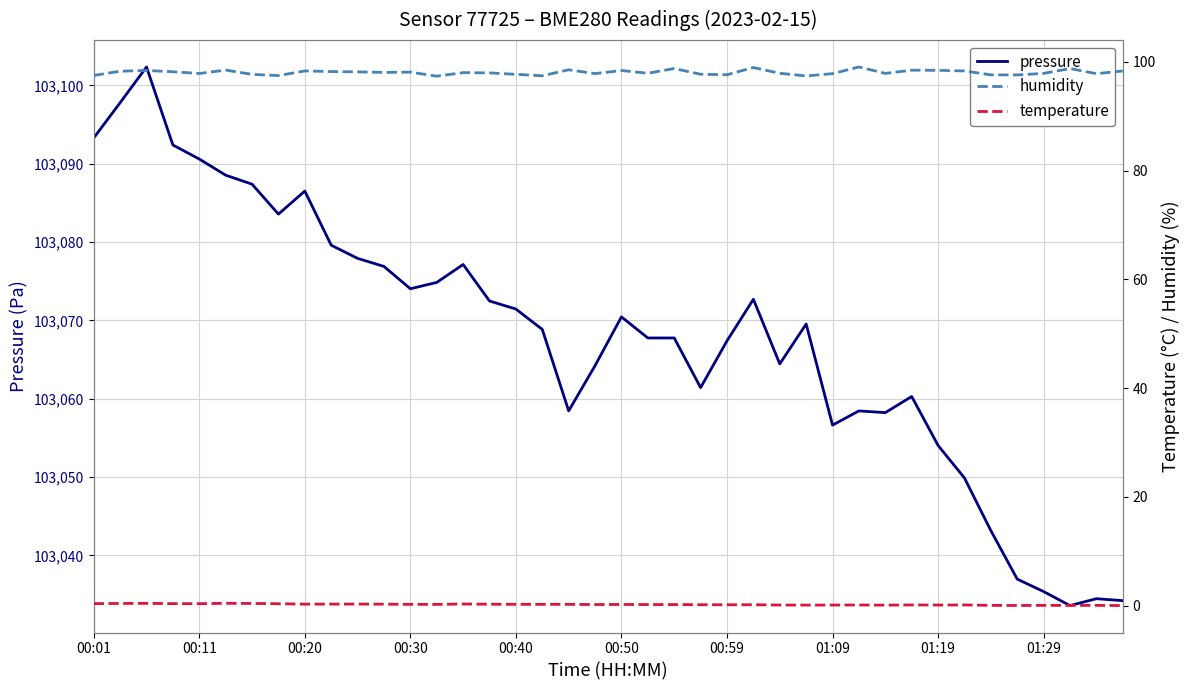

What is the minimum value for pressure?

103033.6